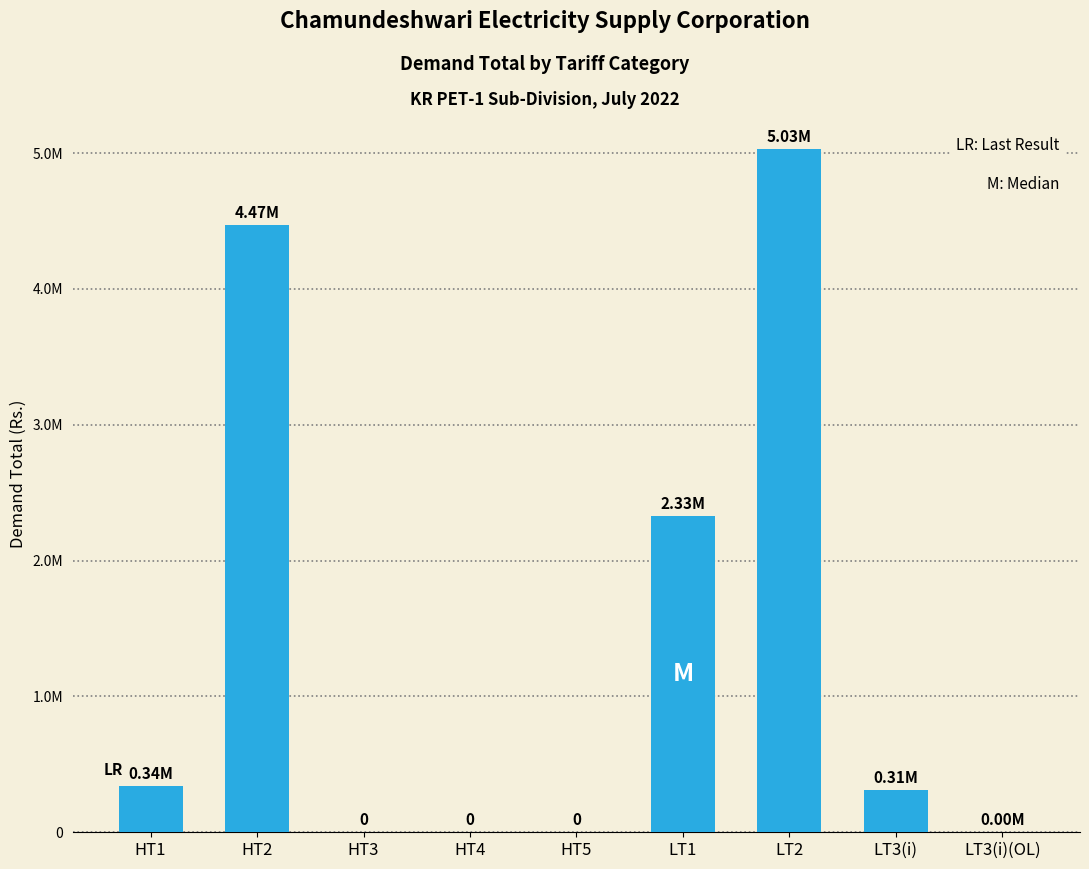

At which label does the data first exceed 310757?

HT1